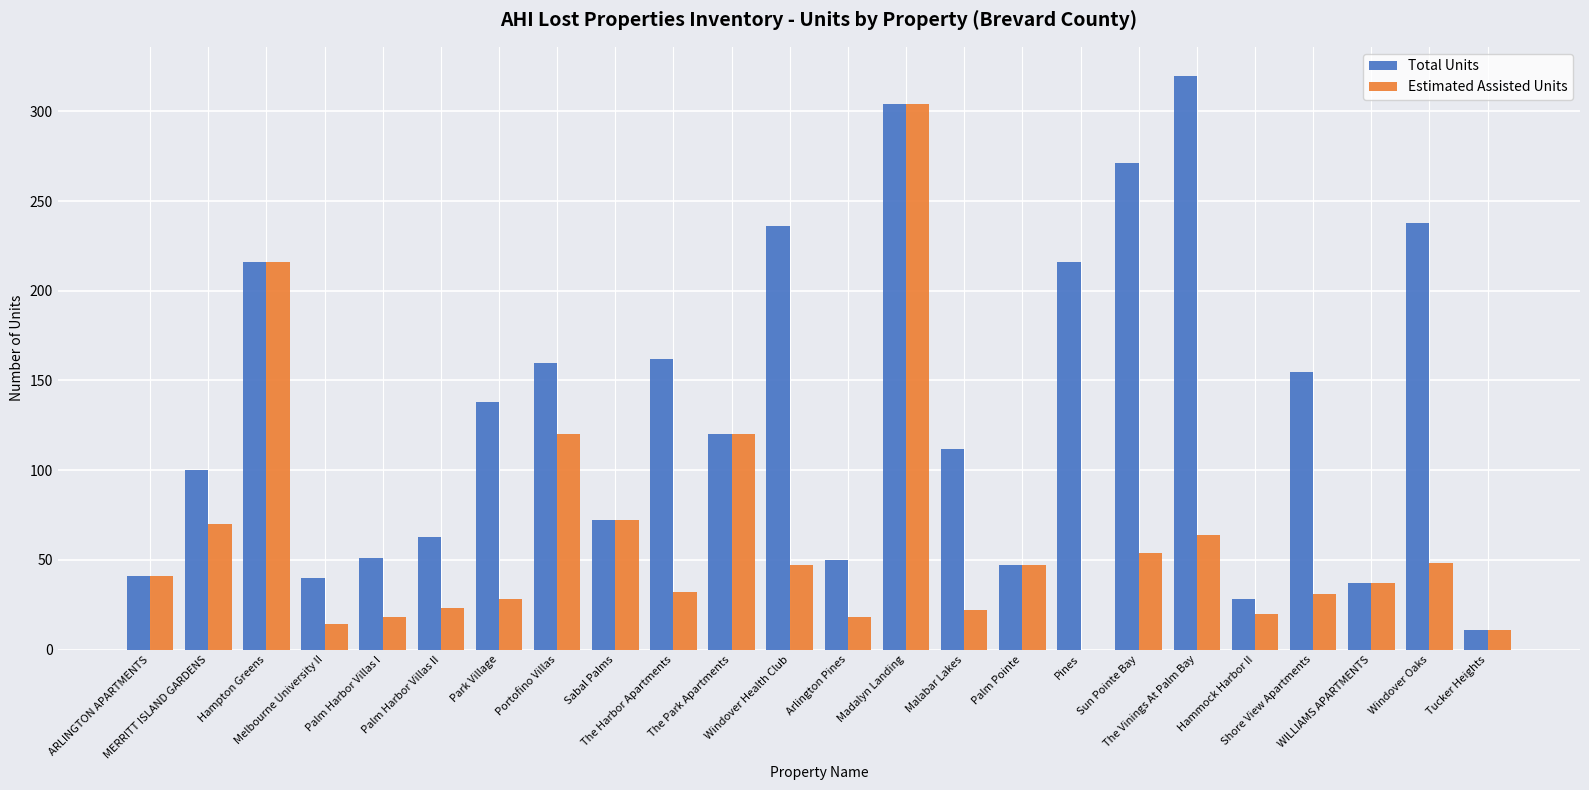

Count the number of data series in this chart.

2